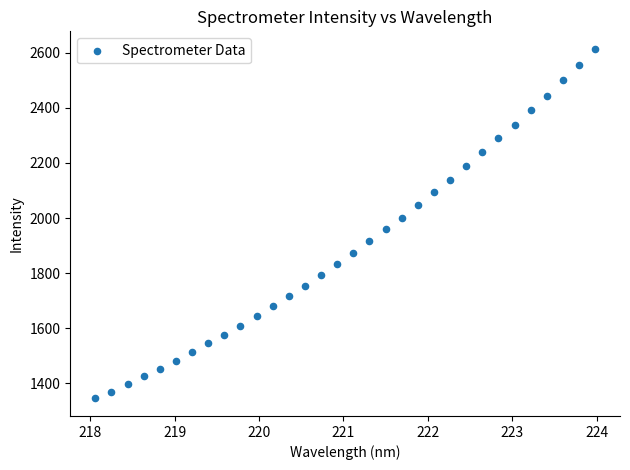

What is the range of X values (max minus min)?

5.9